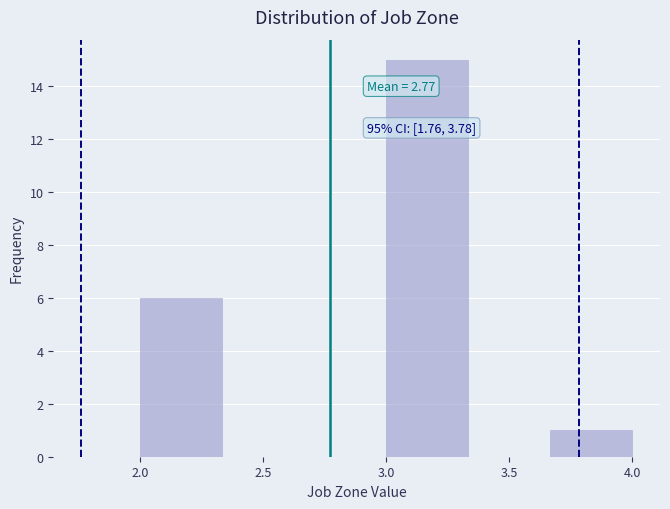

Over which range of the x-axis is the bar tallest?

3.00 to 3.35